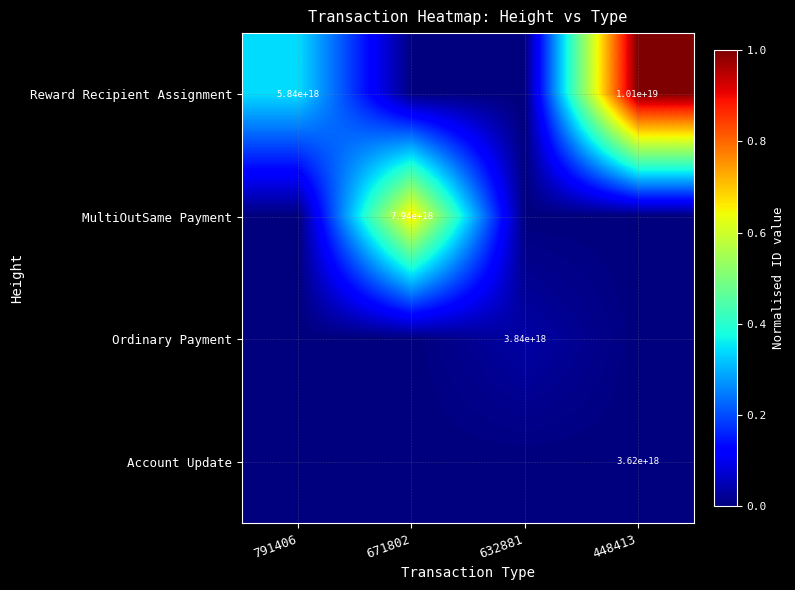

How many series are shown in this chart?

4